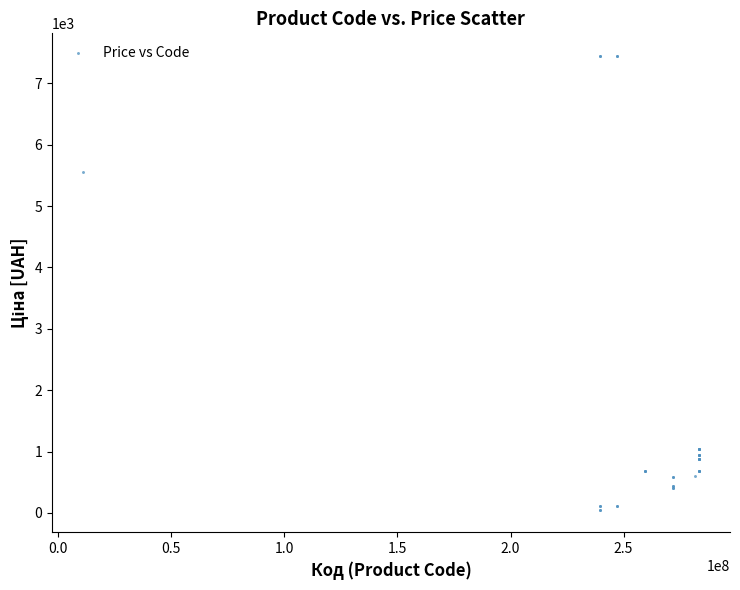

What Y value in the scatter plot is closest to 3750?

5560.3